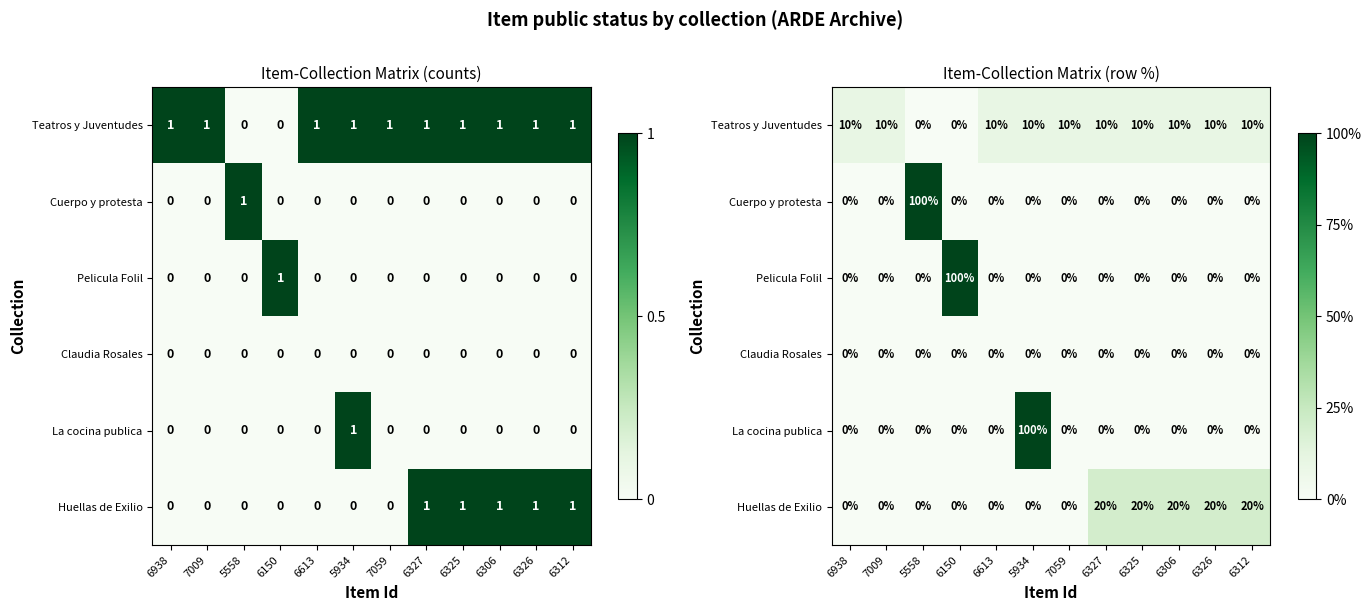

The value of Pelicula Folil at 6613 is 0.5. True or false?

False